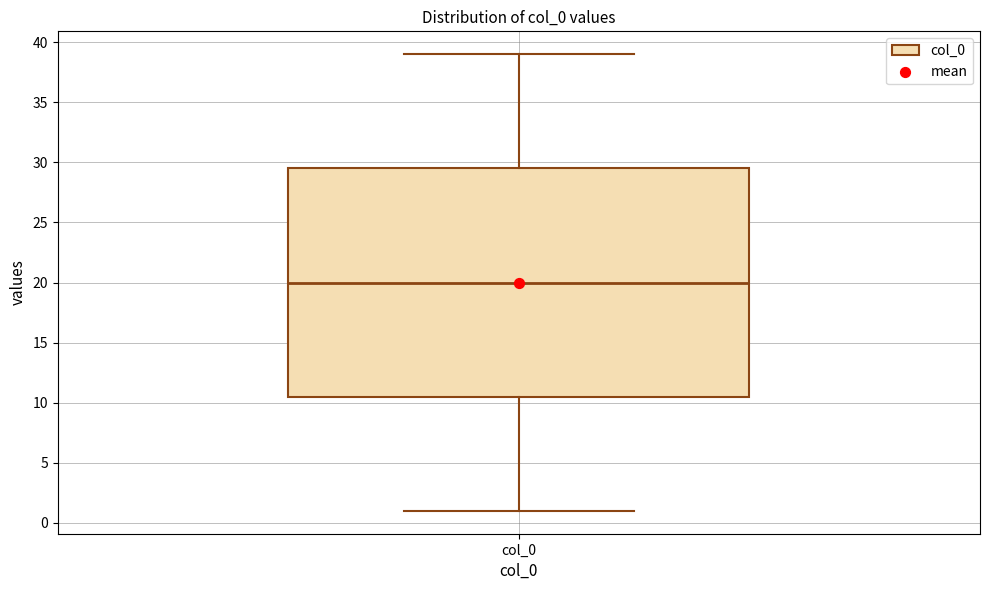

Read this box plot against the y-axis: the position of the median line, the range covered by the box, and the ends of both whiskers. The values are not printed on the chart, so give them approximately, as read against the axis.

median 20.0, box 10.5 to 29.5, whiskers 1.0 to 39.0